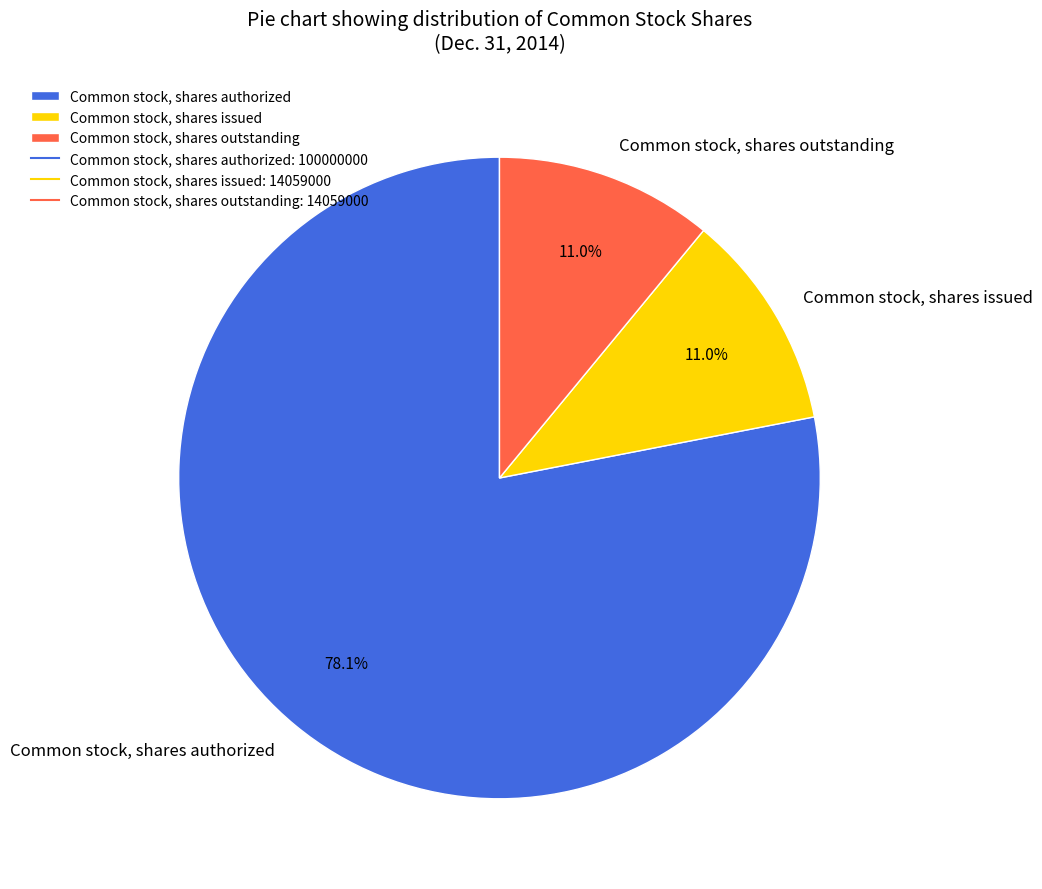

To the nearest percent, what is the difference between the largest and smallest slice percentages?

67%